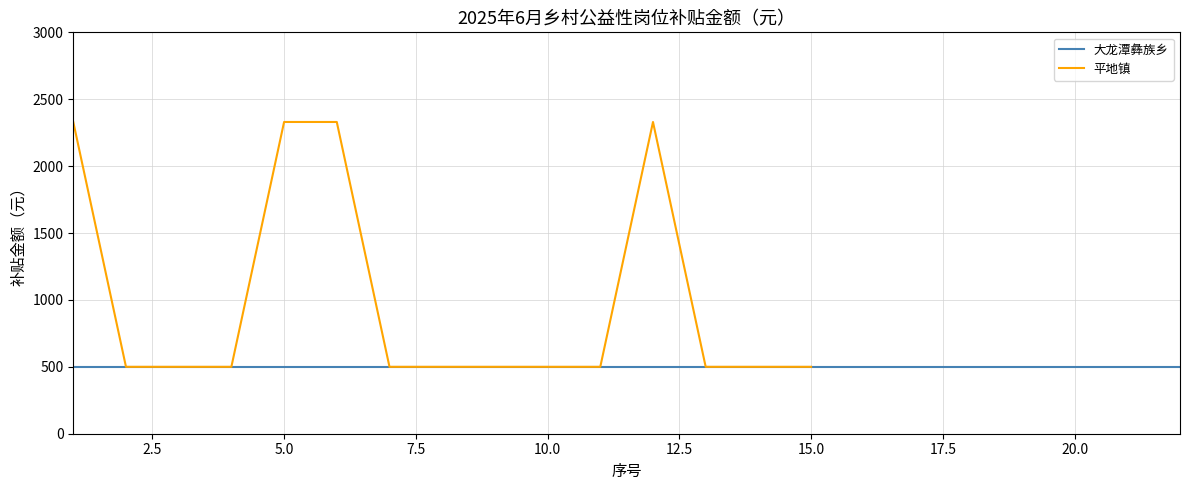

What is the sum of all values?

14820